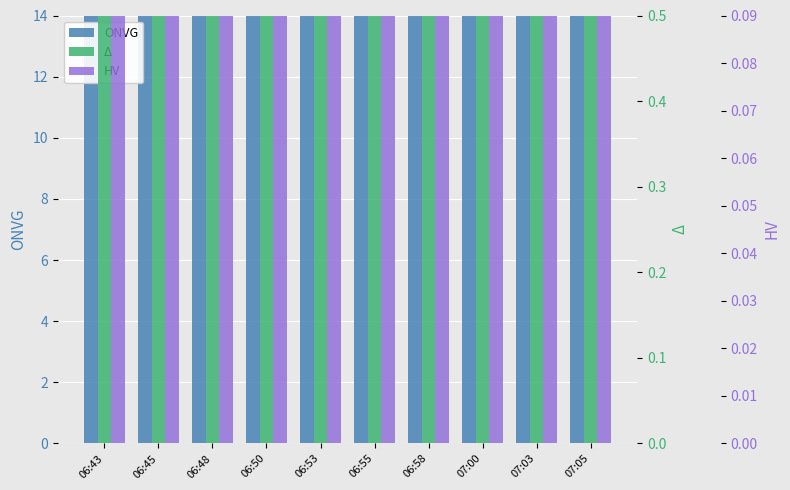

The value of ONVG at 07:00 is 22.7. True or false?

True